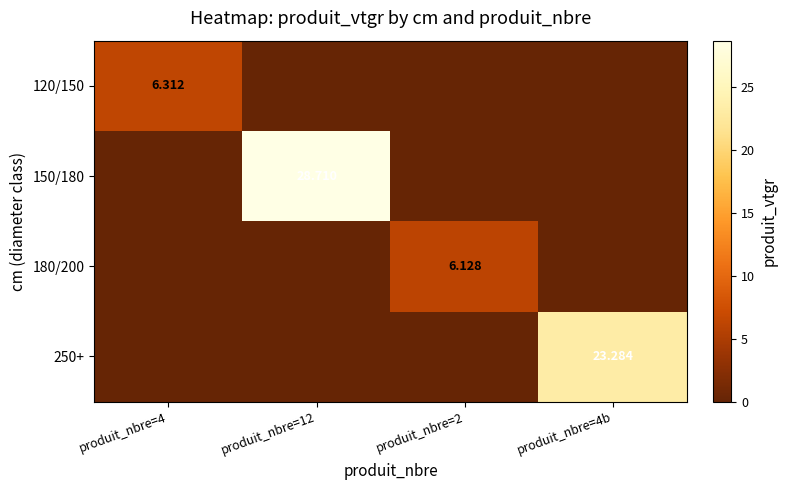

Is the value of 120/150 at produit_nbre=4 greater than the value of 250+ at produit_nbre=2?

Yes